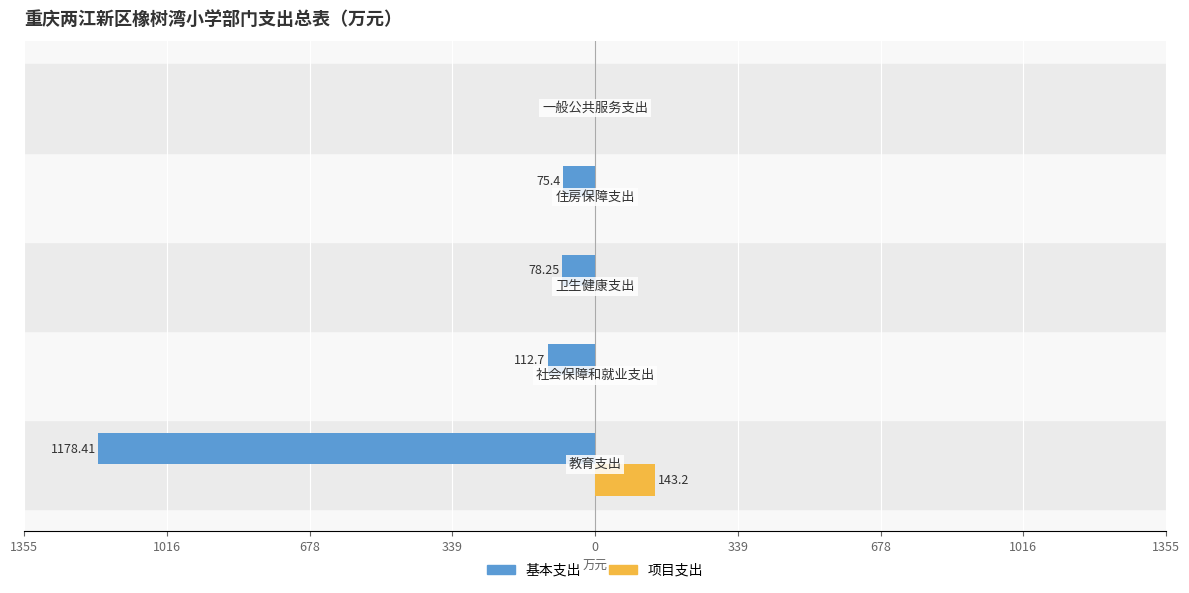

What are all the series names shown in the legend?

基本支出, 项目支出